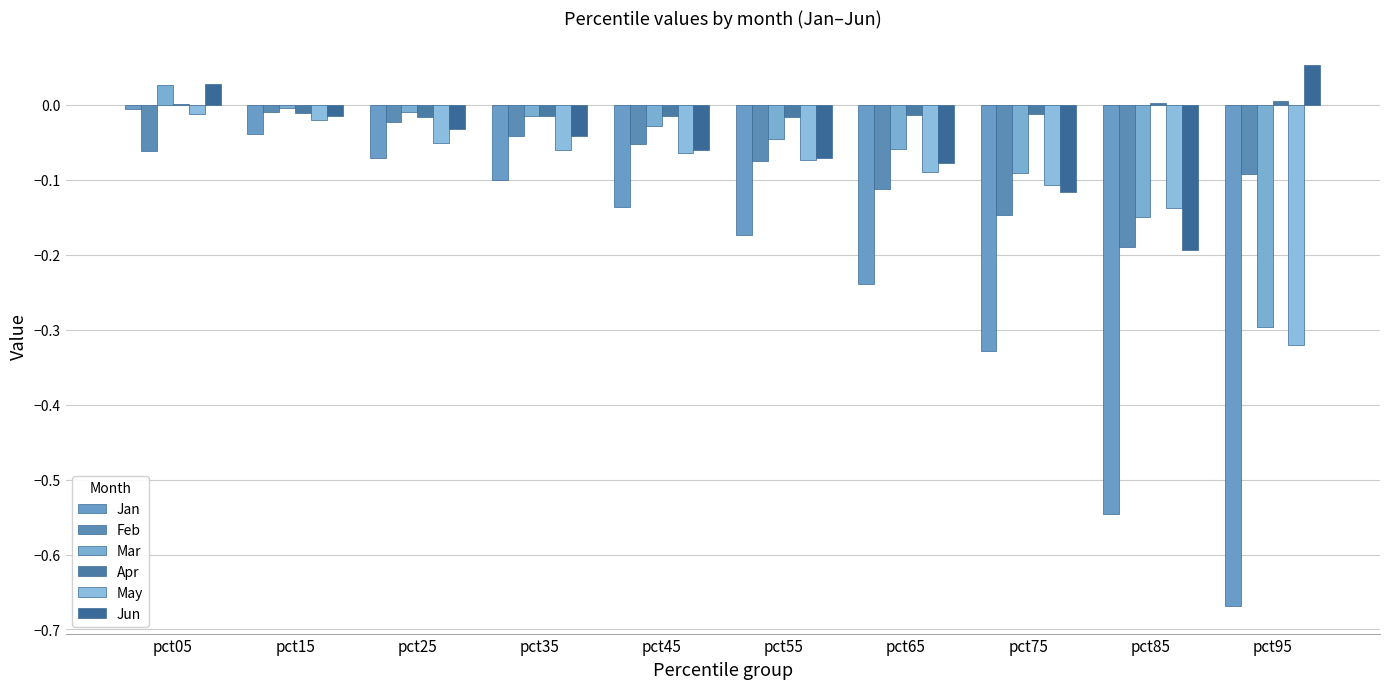

Does the chart contain stacked bars?

No